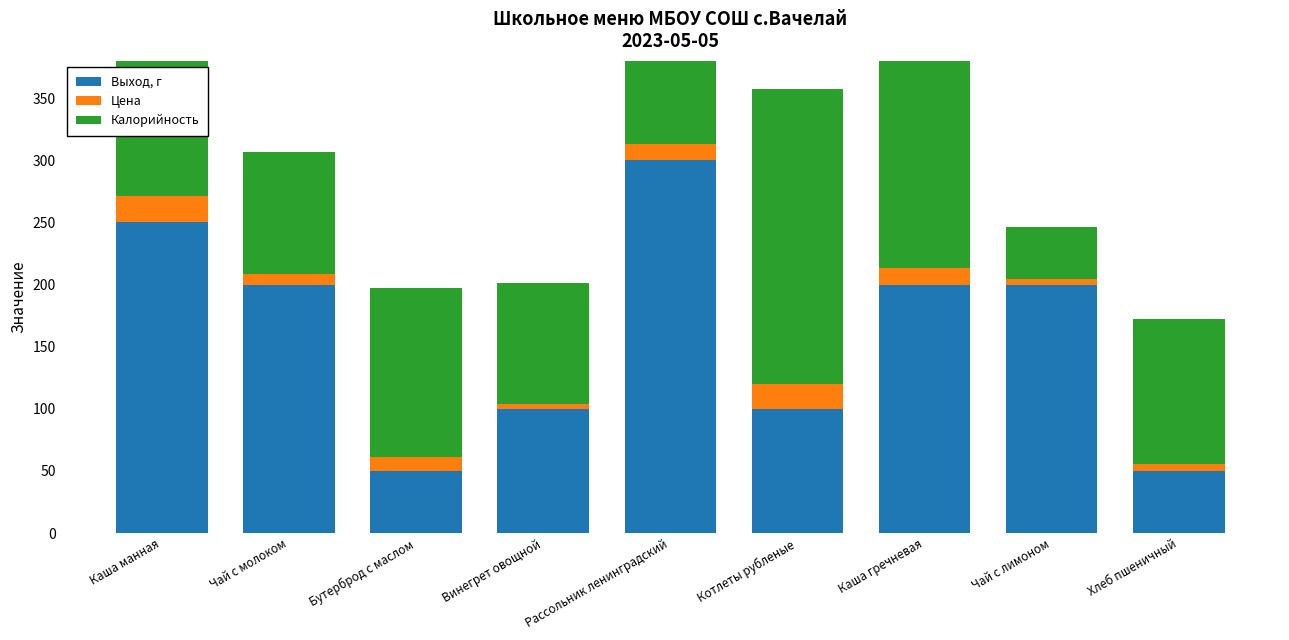

True or false: Цена has a value of 4.7 at Чай с лимоном.

True